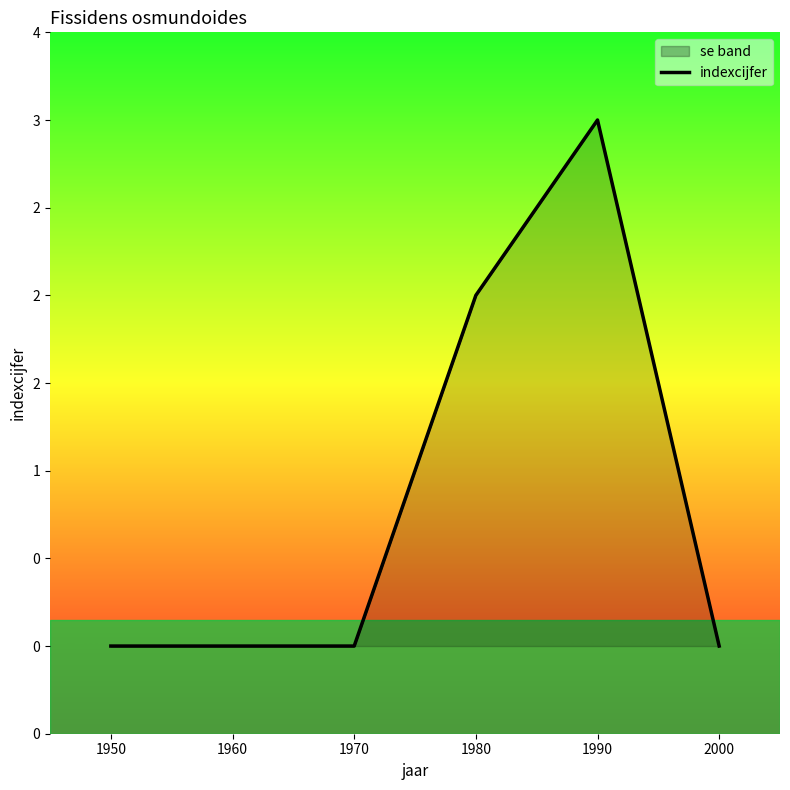

List the labels in order of value, largest first.

1990, 1980, 1950, 1960, 1970, 2000